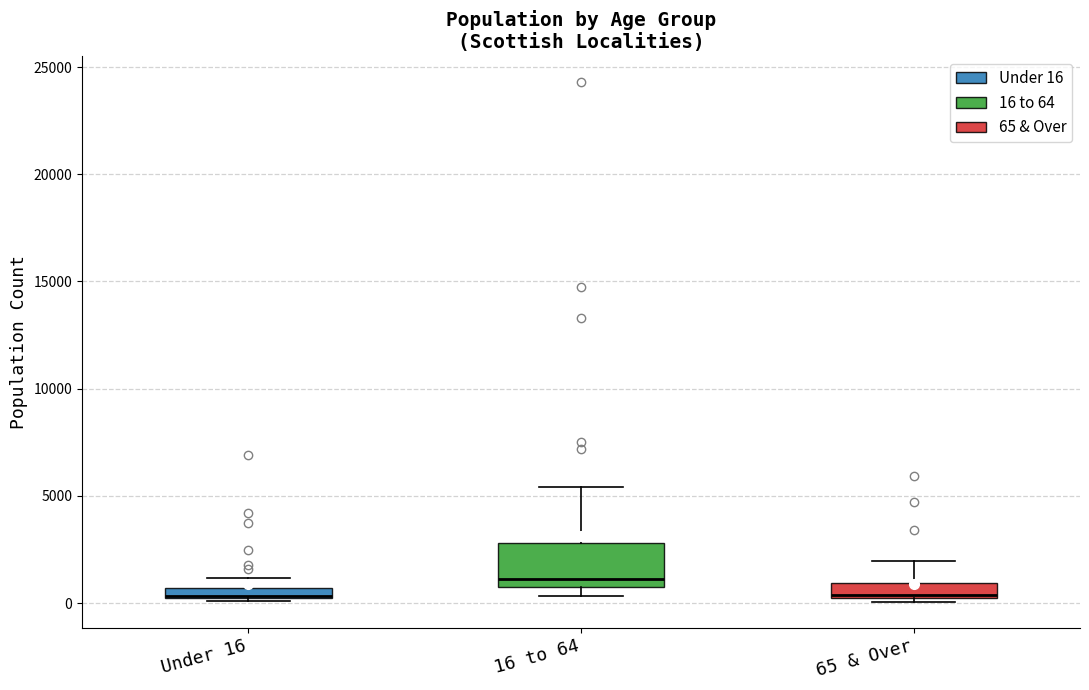

Where does the upper whisker of the box for 16 to 64 end on the y-axis? The values are not printed on the chart, so give them approximately, as read against the axis.

5500